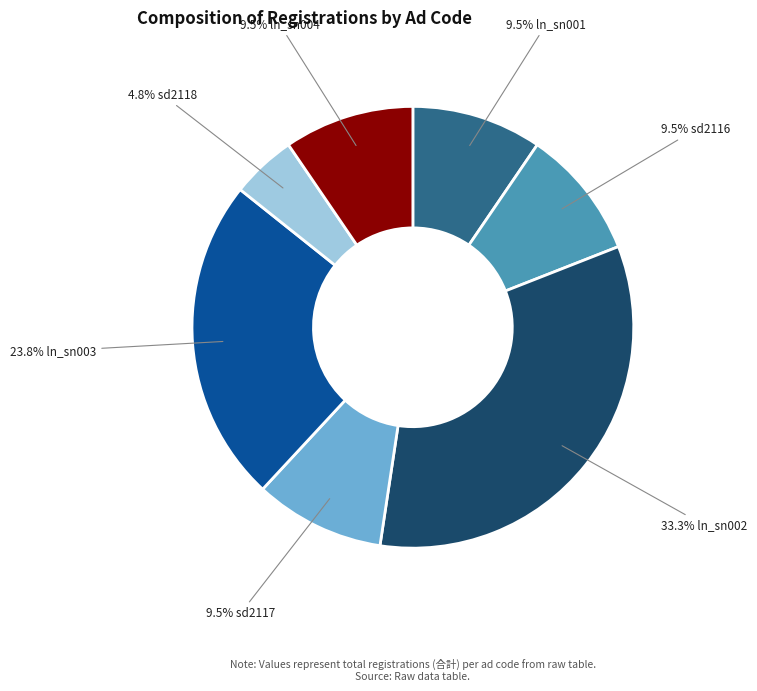

Is there any slice that represents more than half of the pie?

No